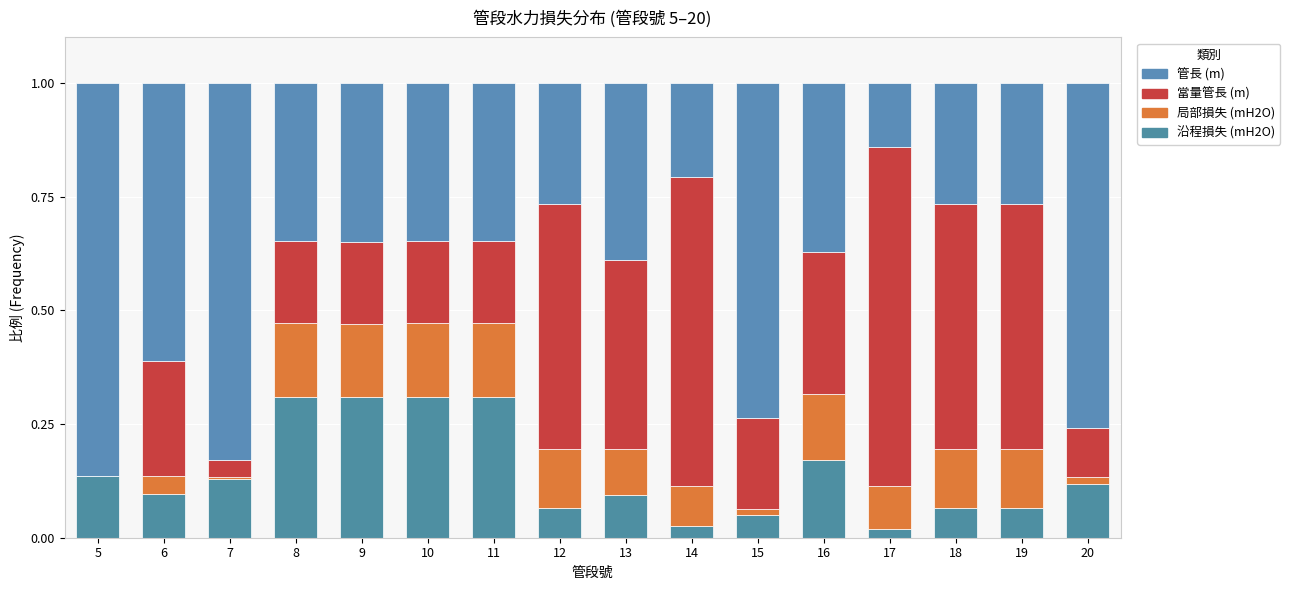

What is the difference between the second highest and minimum values in the 局部損失 (mH2O) series?

0.2